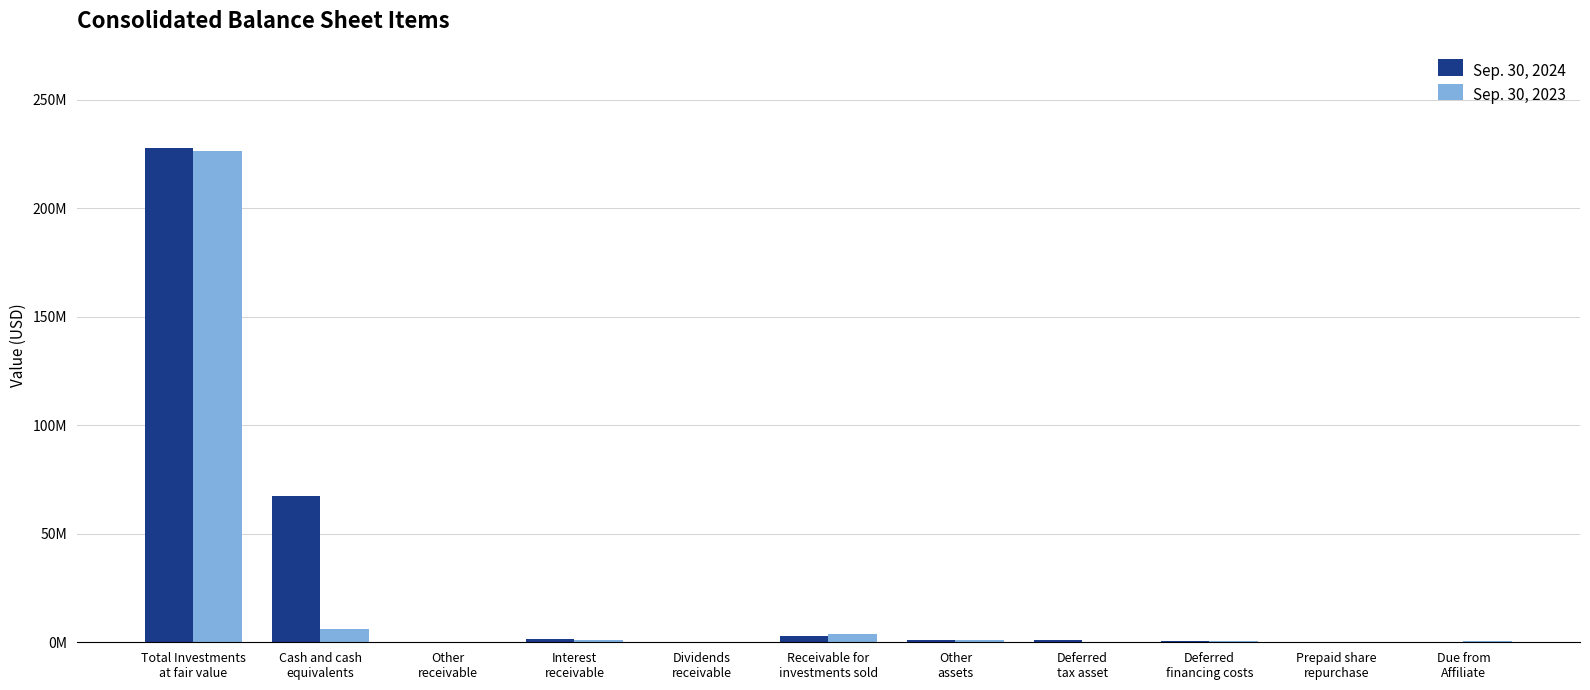

What is the sum of the Sep. 30, 2023 values at Other
assets and Prepaid share
repurchase?

1032019